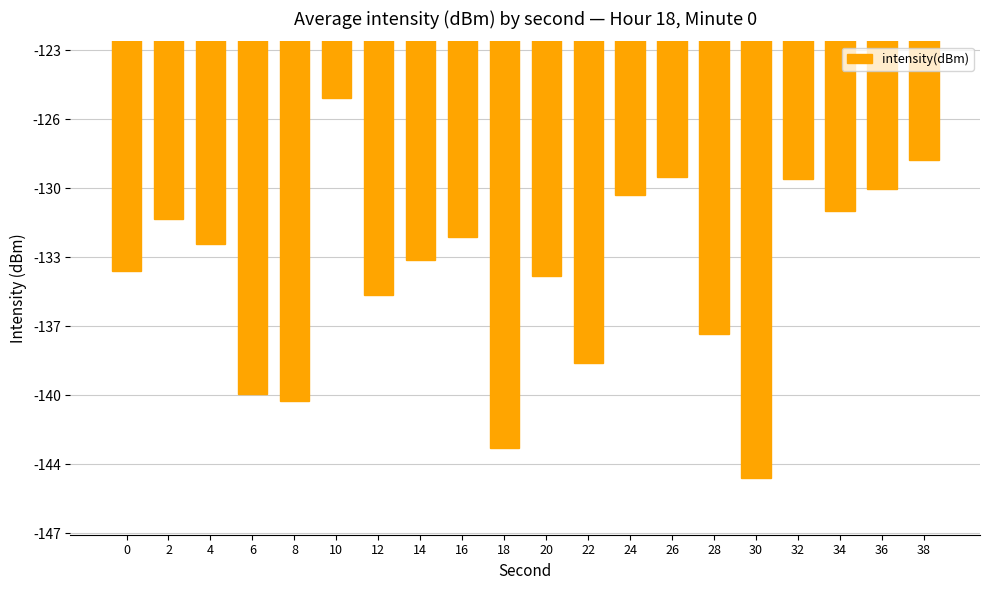

List the labels in order of value, smallest first.

30, 18, 8, 6, 22, 28, 12, 20, 0, 14, 4, 16, 2, 34, 24, 36, 32, 26, 38, 10